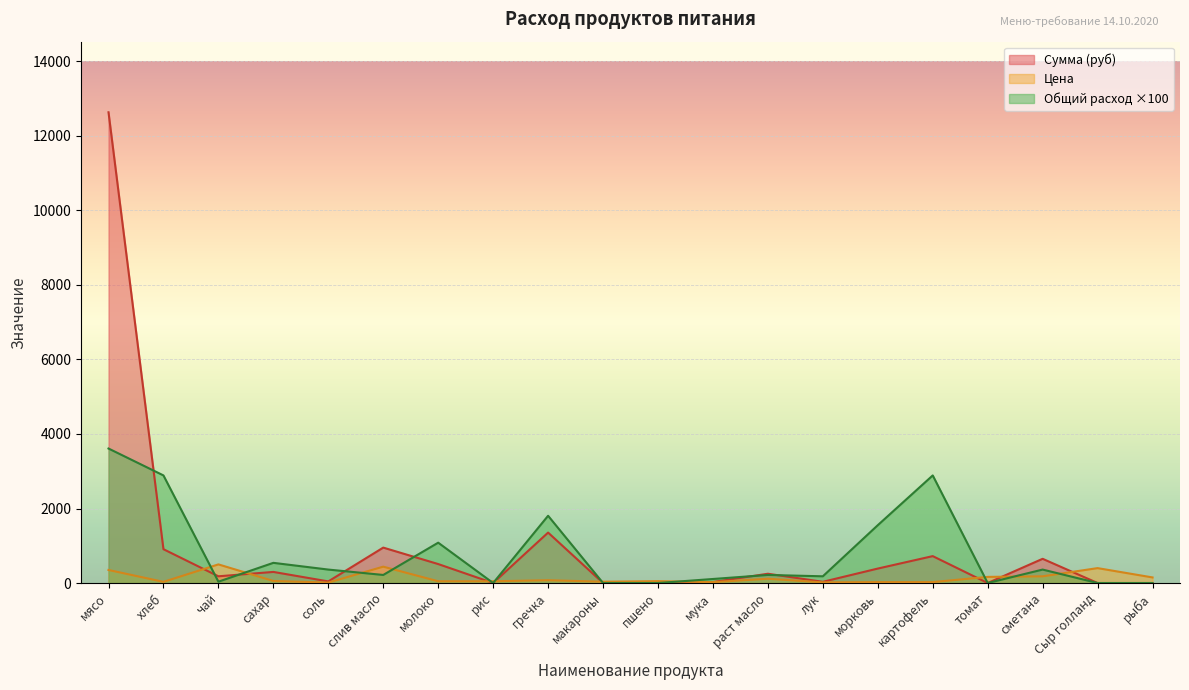

At how many categories does at least one series exceed 7575?

1